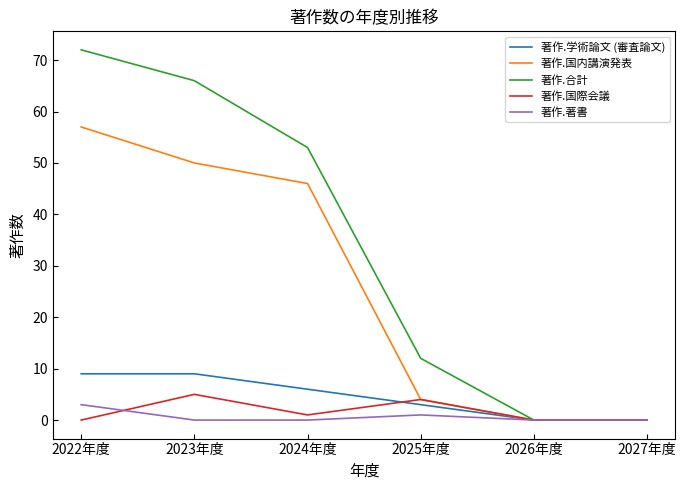

Is this an area chart (filled region under the line)?

No